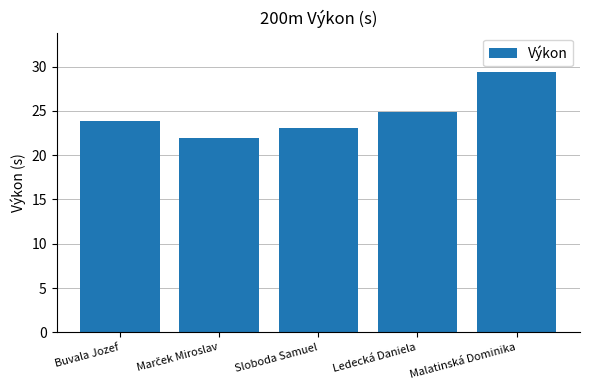

Reading right to left, what are all the values shown in this chart?

29.4	24.9	23.0	22.0	23.8